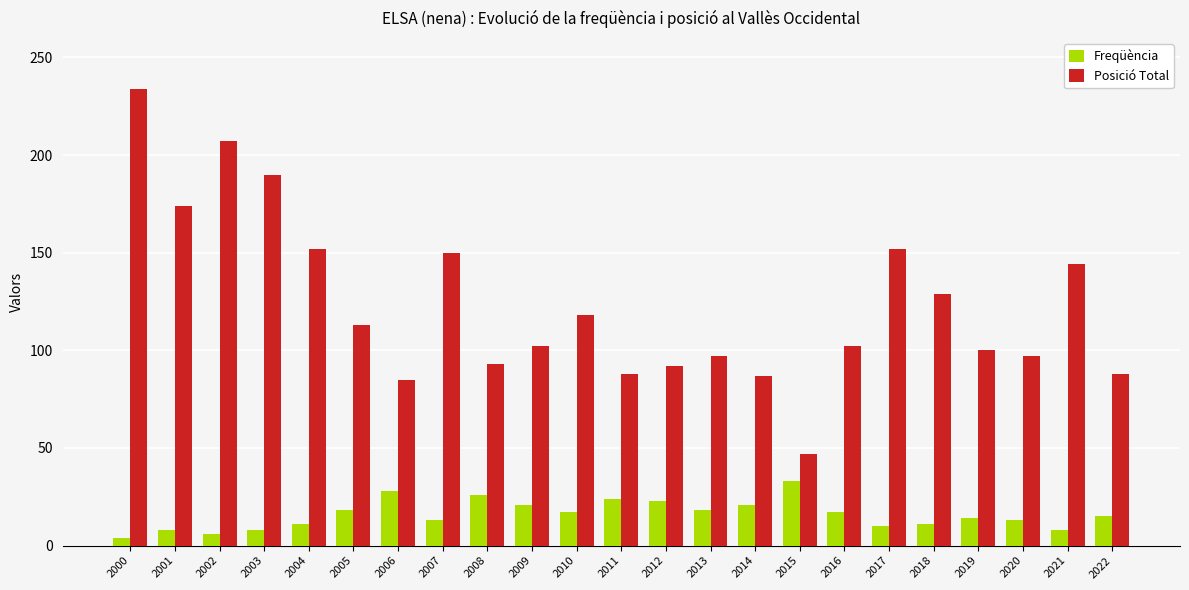

Count the number of data series in this chart.

2